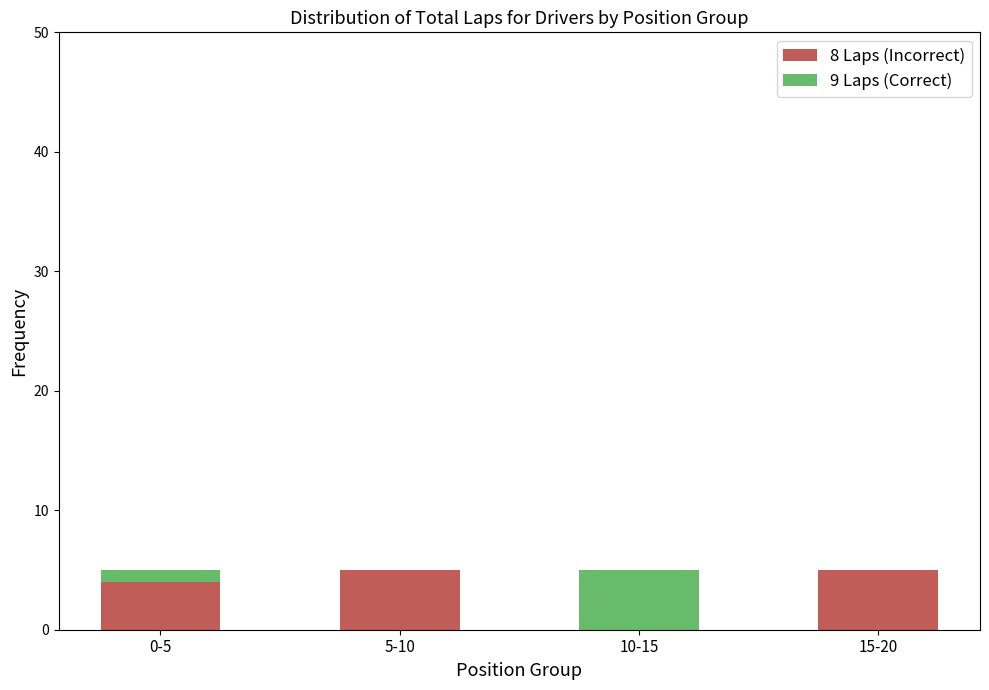

What is the maximum value for 8 Laps (Incorrect)?

5